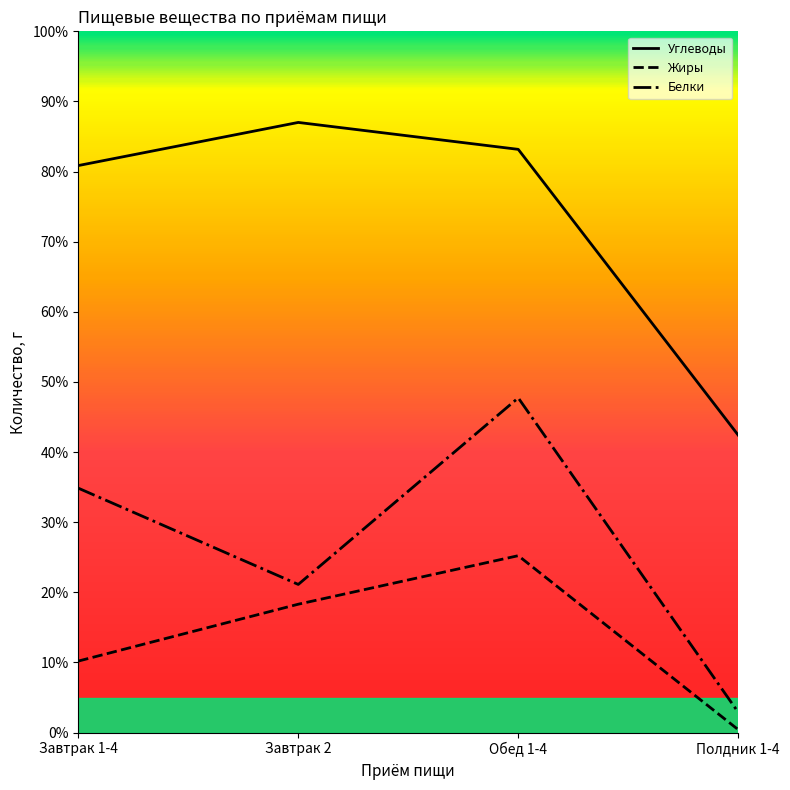

How many lines are shown in the chart?

3